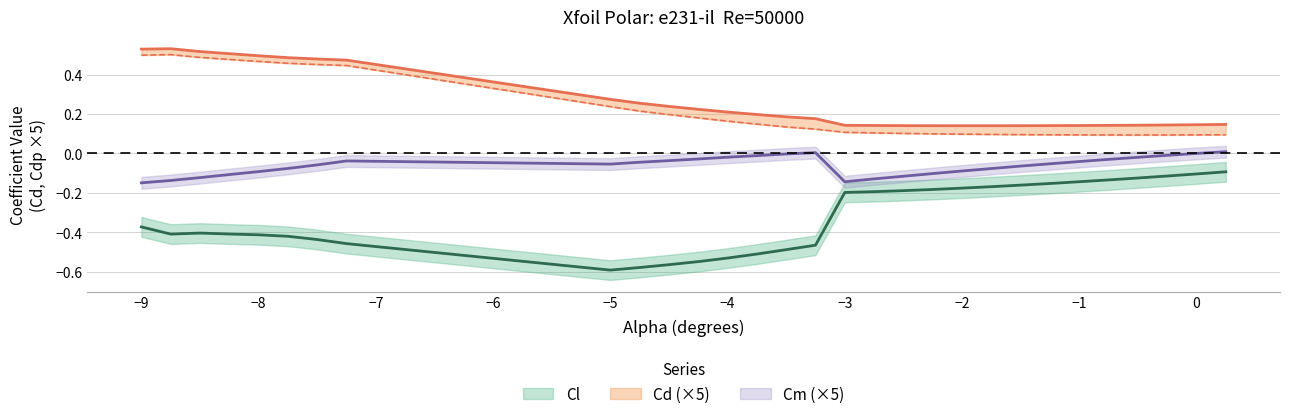

How many lines are shown in the chart?

4